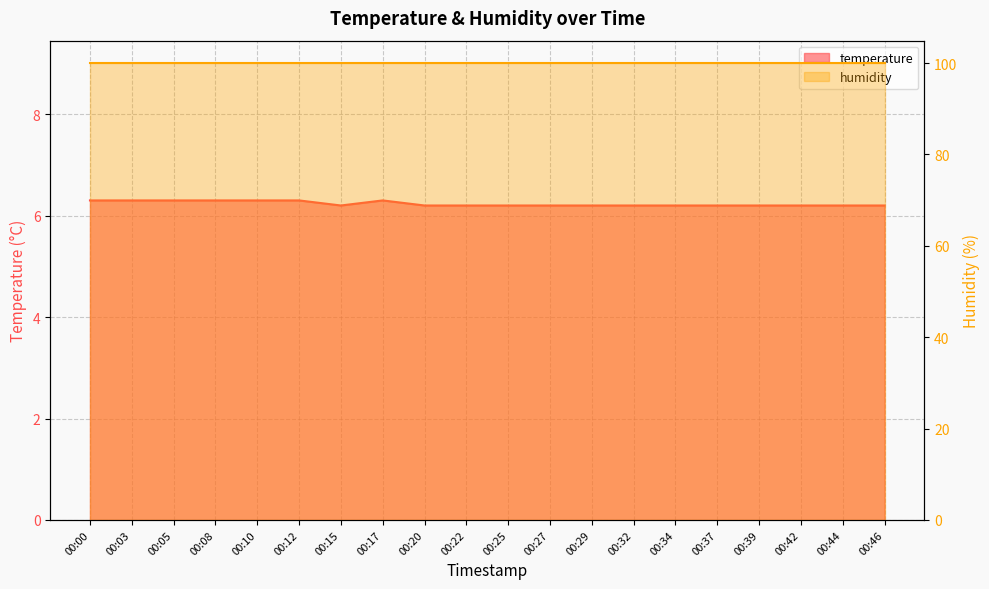

What is the change in value from 00:17 to 00:37?

-0.1